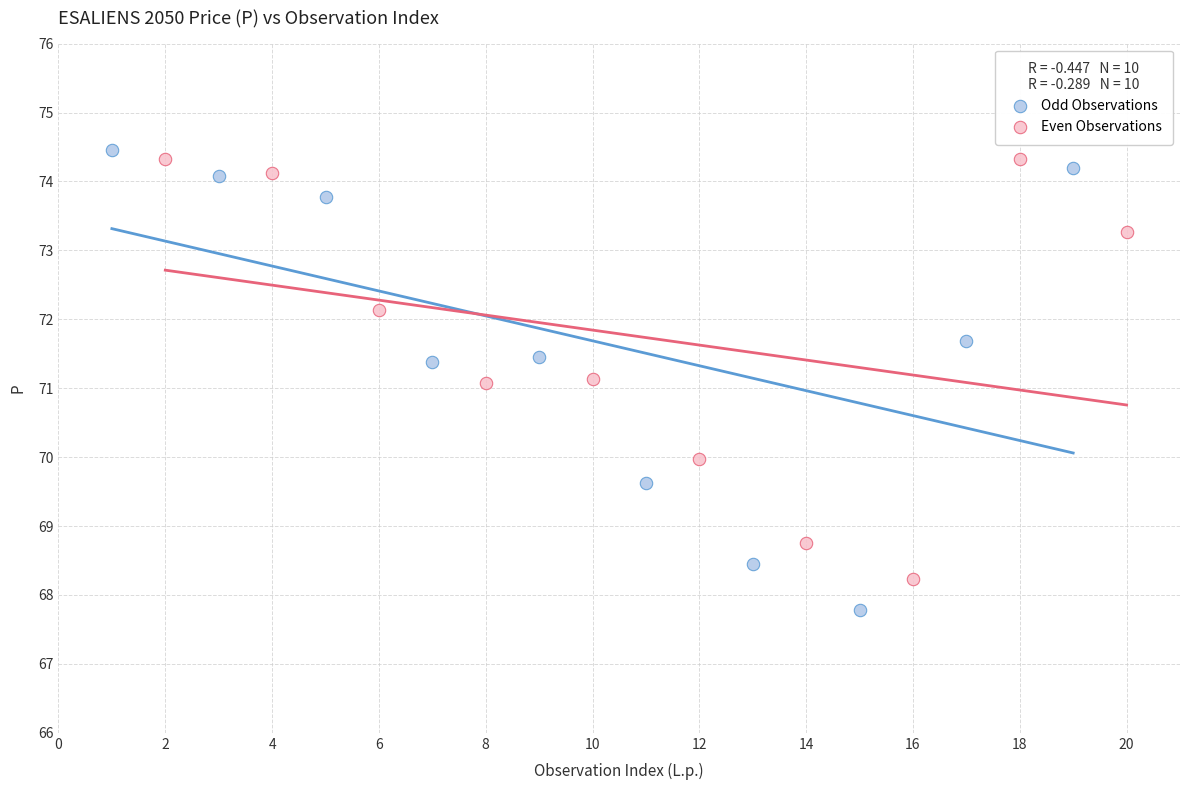

Which series has the largest Y range (max minus min)?

Odd Observations